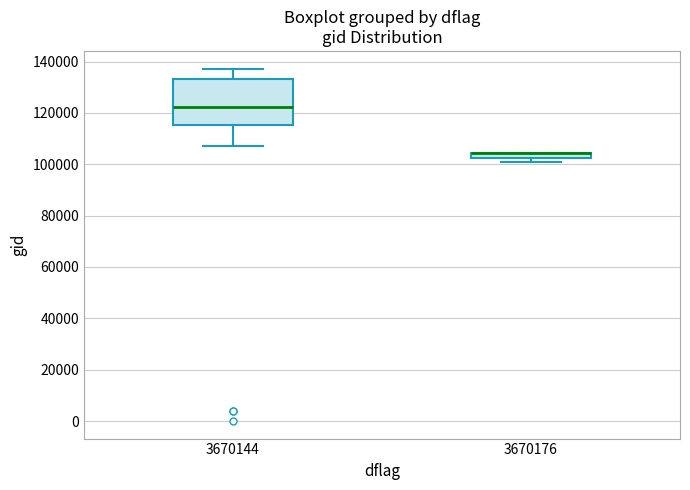

Which box is the tallest, from its lower edge to its upper edge?

3670144